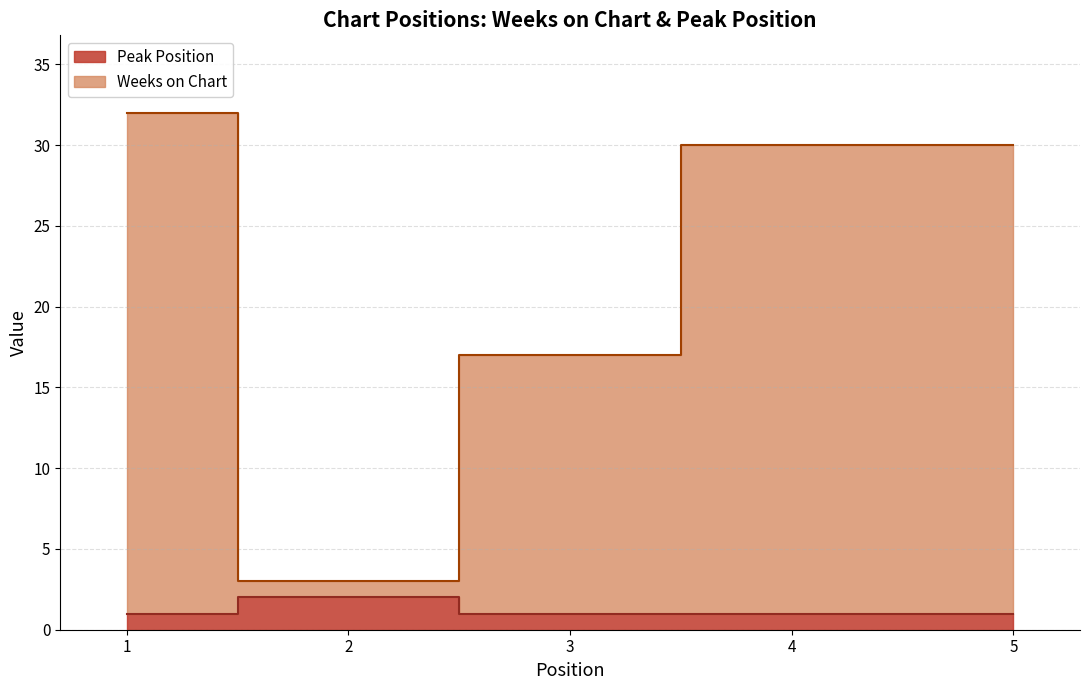

What is the spread (max minus min) of values at 3?

16